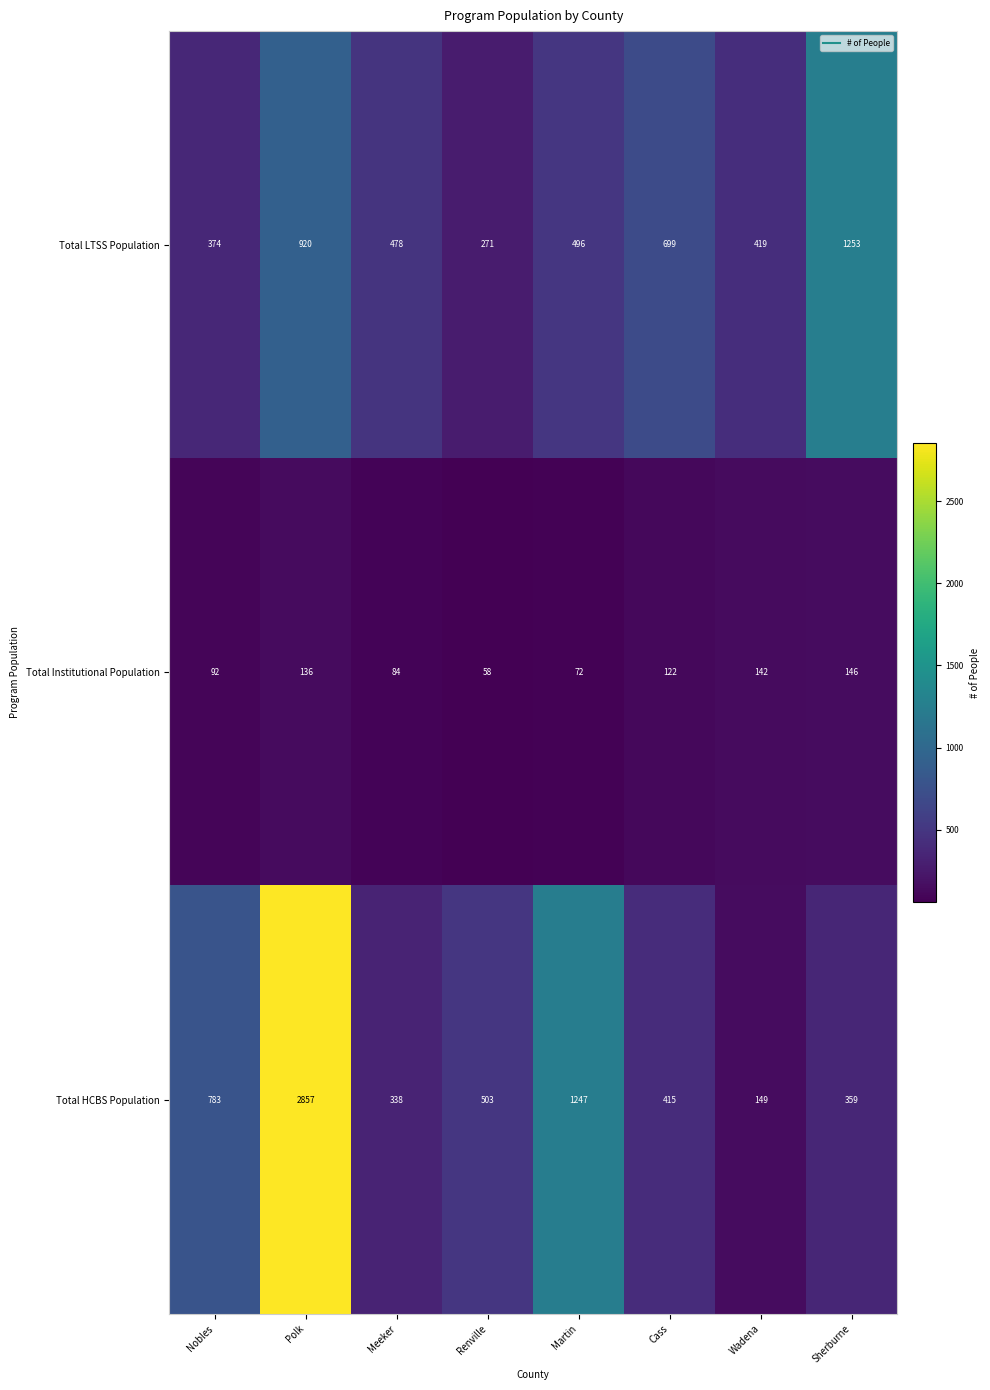

Which category has the lowest value in the Total LTSS Population series?

Renville